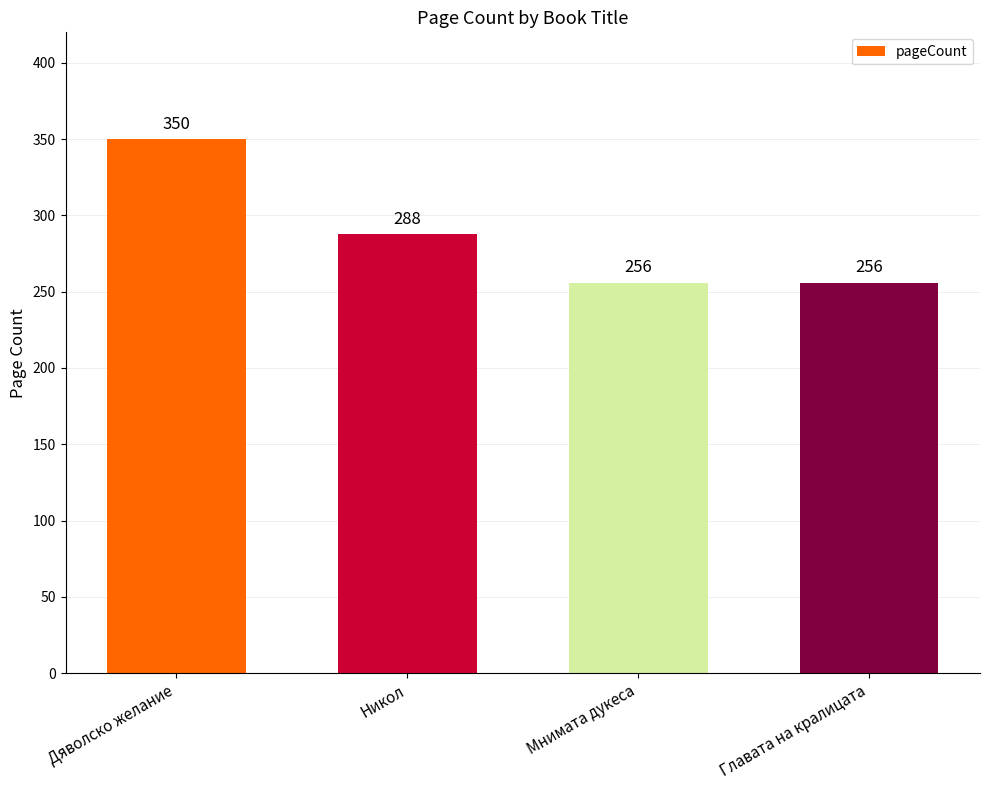

Does the chart contain stacked bars?

No